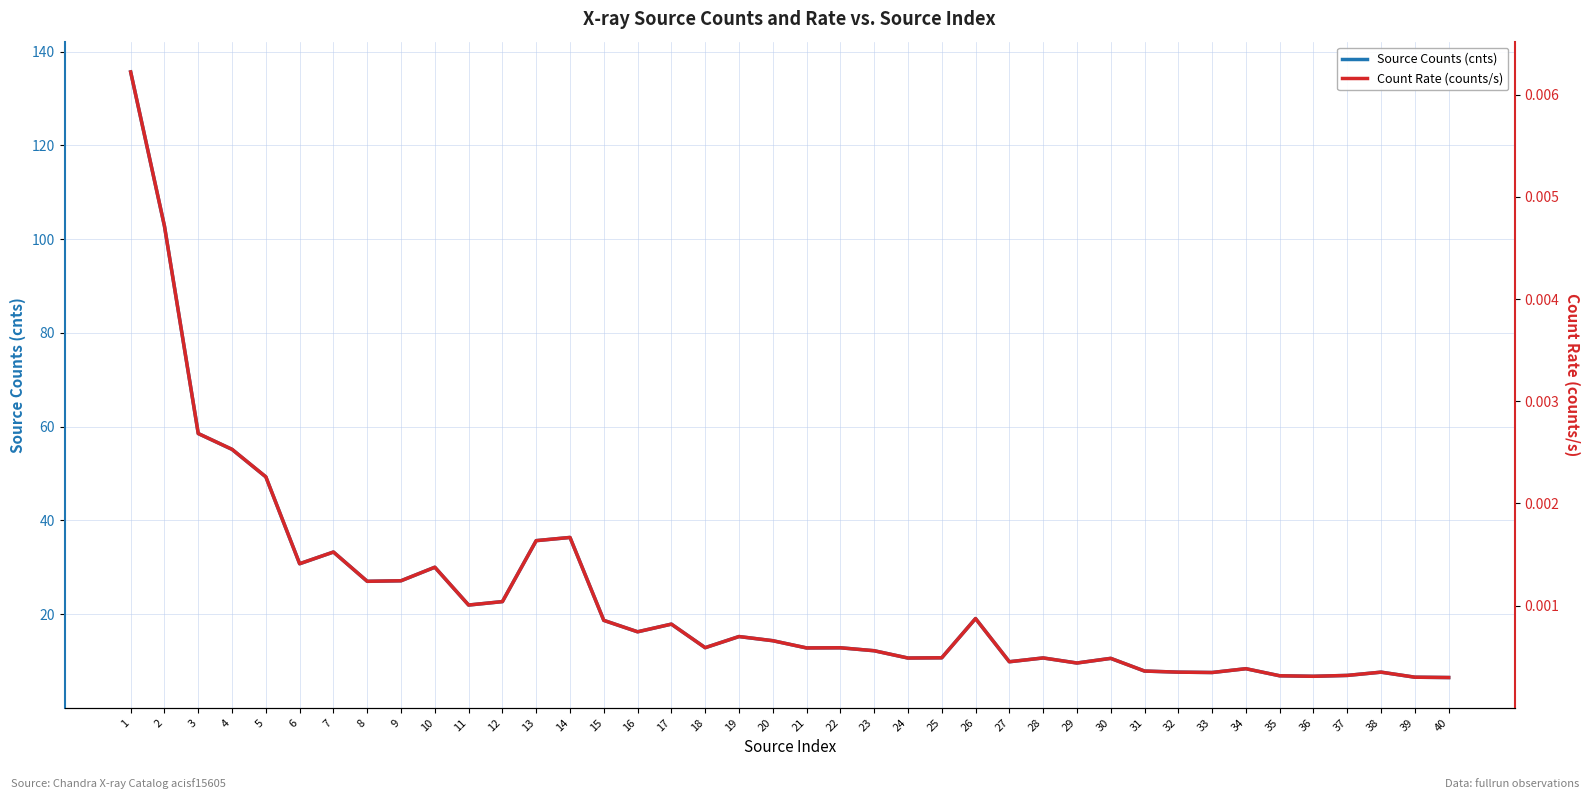

Which series has the largest range (max minus min)?

Source Counts (cnts)